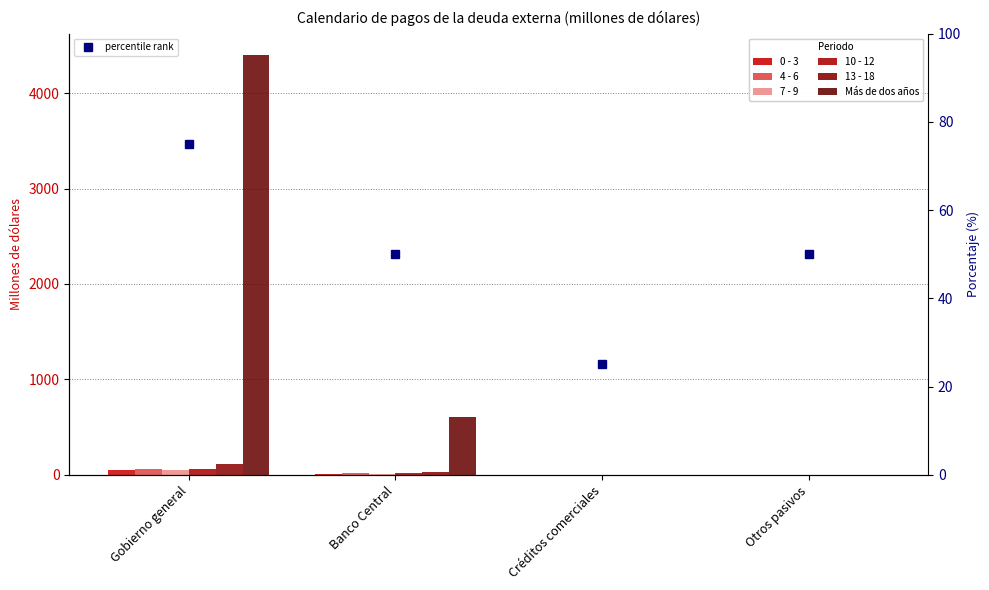

List the series in order of their peak value, lowest first.

0 - 3, 7 - 9, 4 - 6, 10 - 12, 13 - 18, Más de dos años